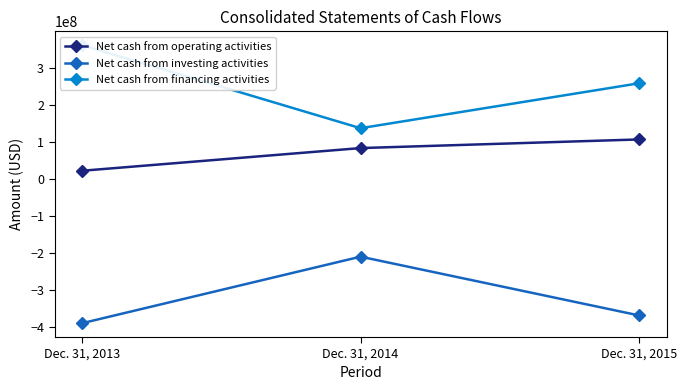

How many Net cash from investing activities values are between -390283000 and -210791000?

3